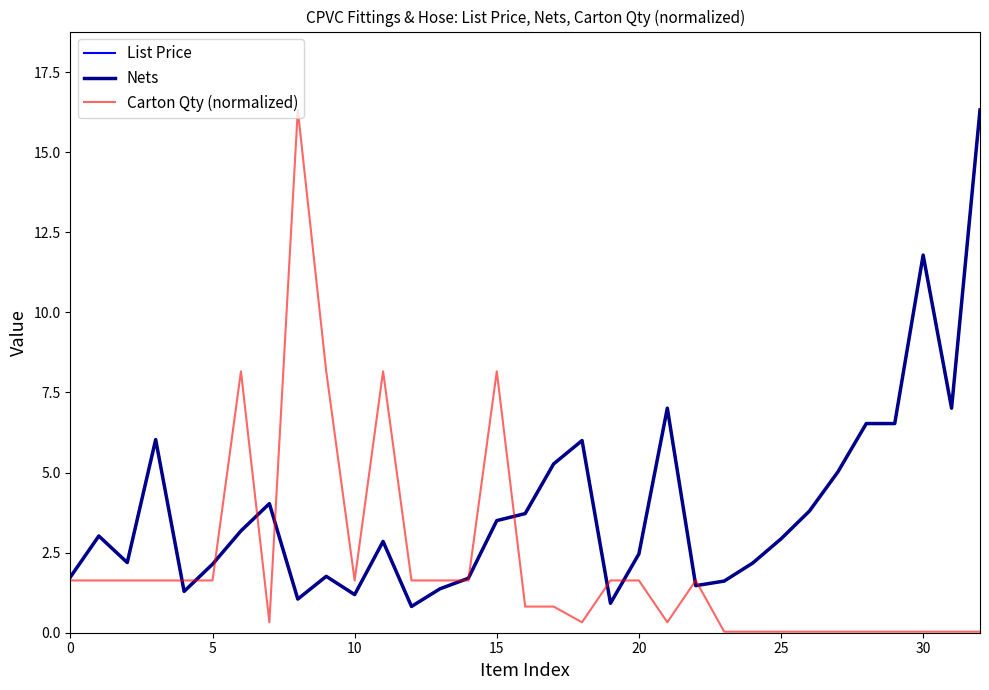

Does the chart have visible grid lines?

No